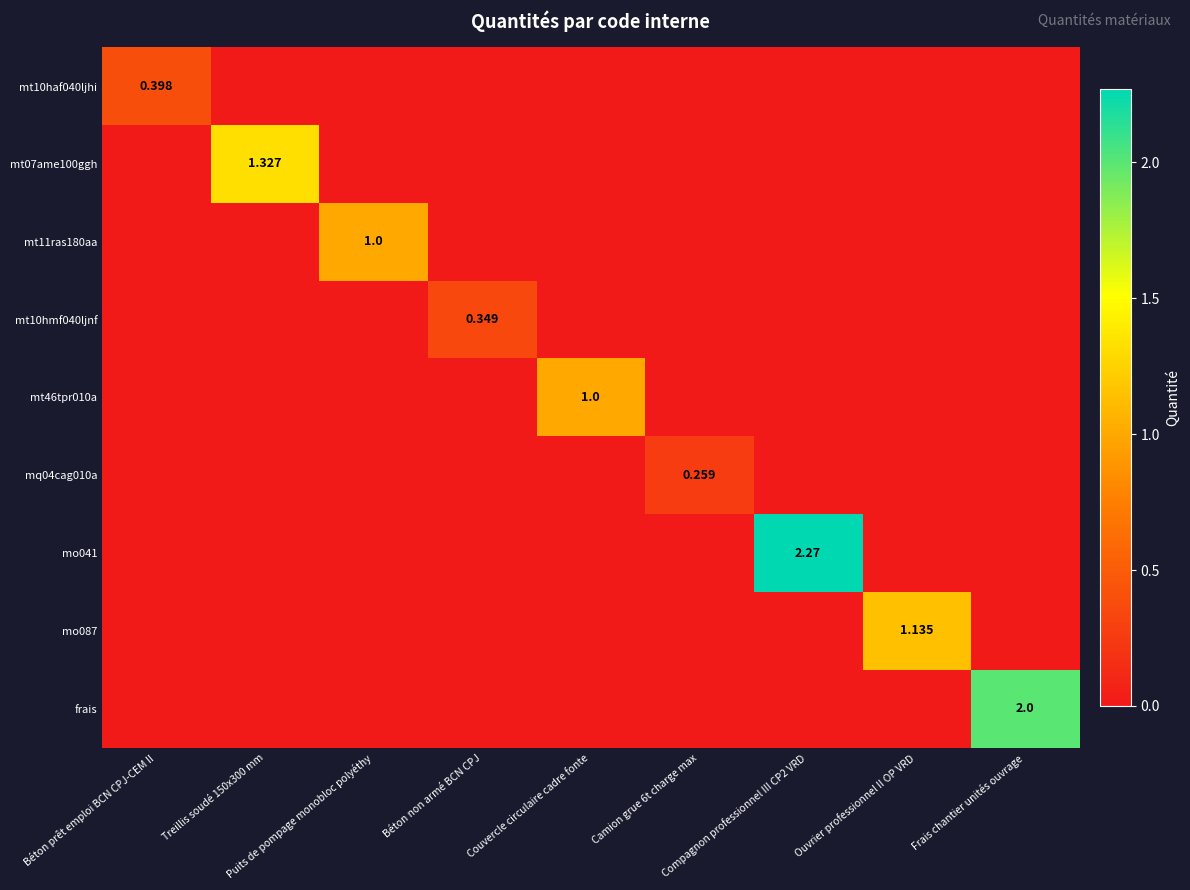

Which has a higher value, Frais chantier unités ouvrage or Béton prêt emploi BCN CPJ-CEM II?

Béton prêt emploi BCN CPJ-CEM II